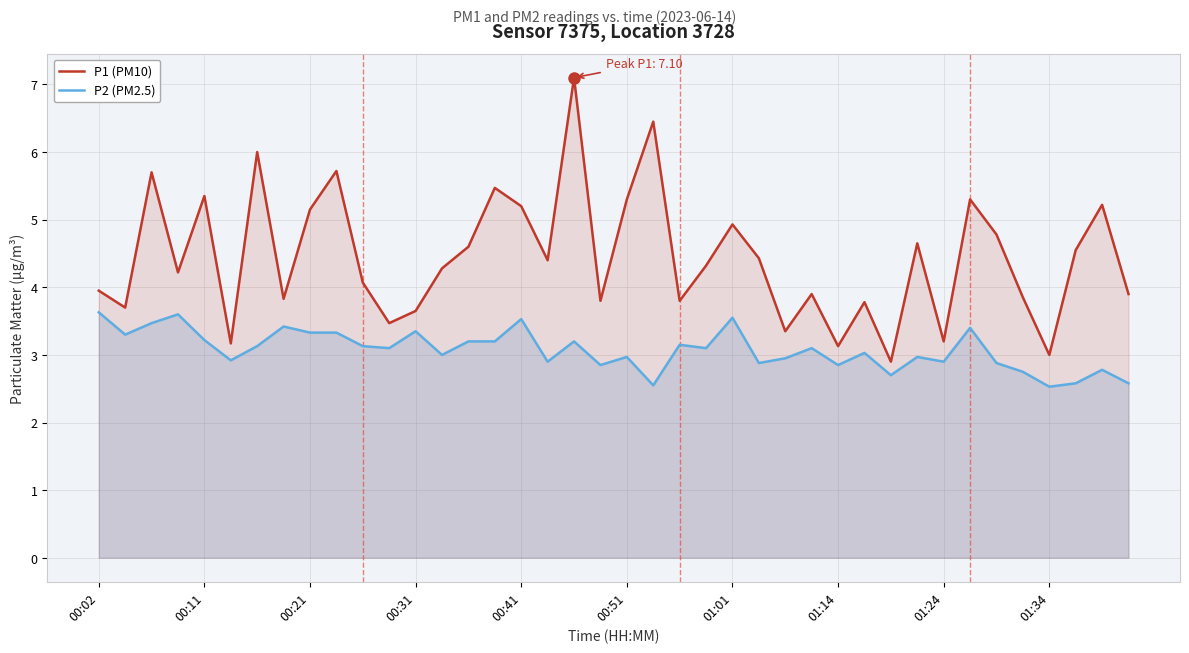

What are all the series names shown in the legend?

P1 (PM10), P2 (PM2.5)